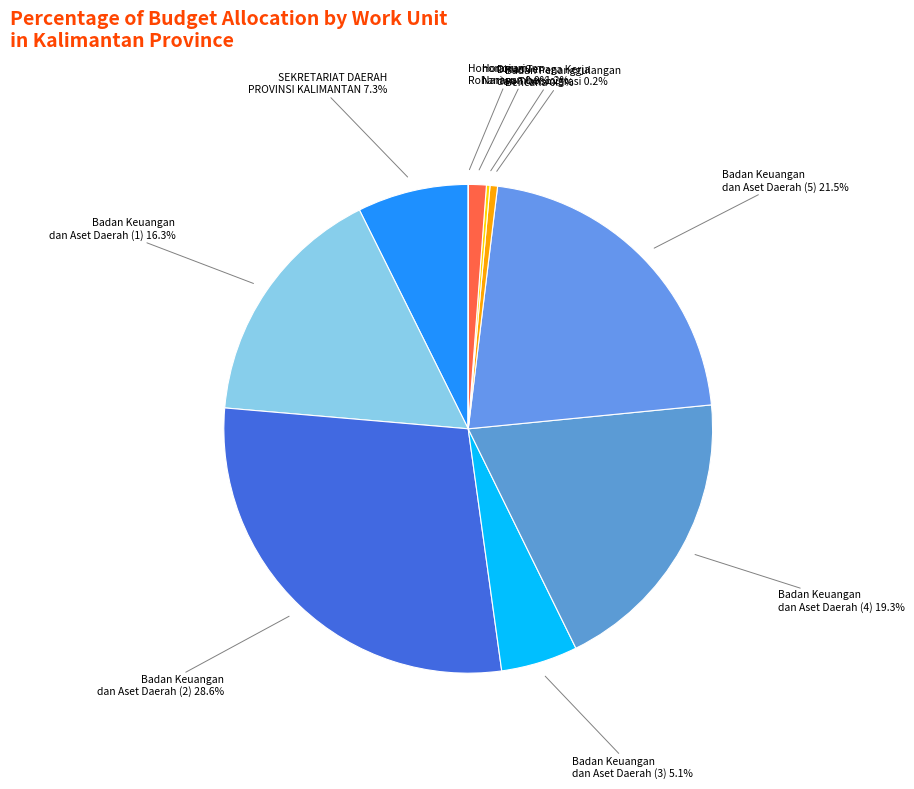

Do Honorarium Narasumber and Badan Keuangan dan Aset Daerah (5) together represent more than half of the pie?

No